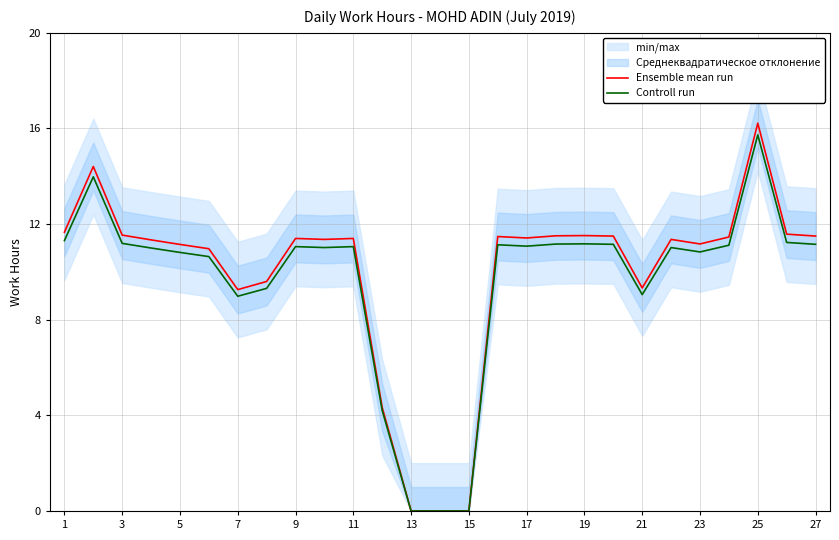

The Ensemble mean run series shows 13.3 at 7. True or false?

False